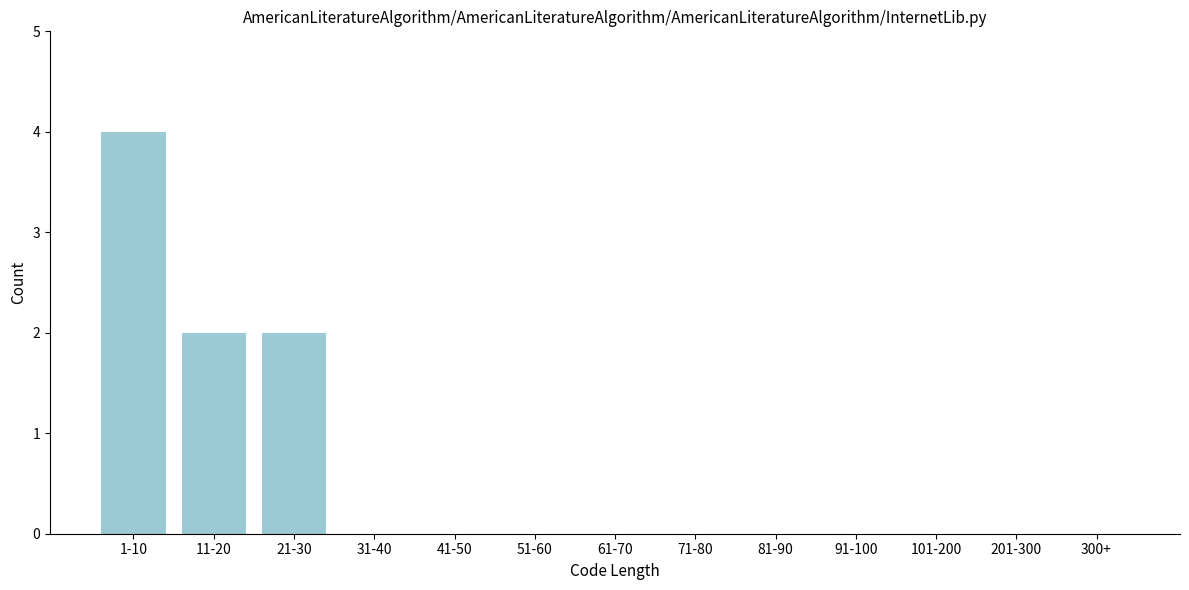

Reading left to right, list all the values displayed in this chart.

1-10=4	11-20=2	21-30=2	31-40=0	41-50=0	51-60=0	61-70=0	71-80=0	81-90=0	91-100=0	101-200=0	201-300=0	300+=0